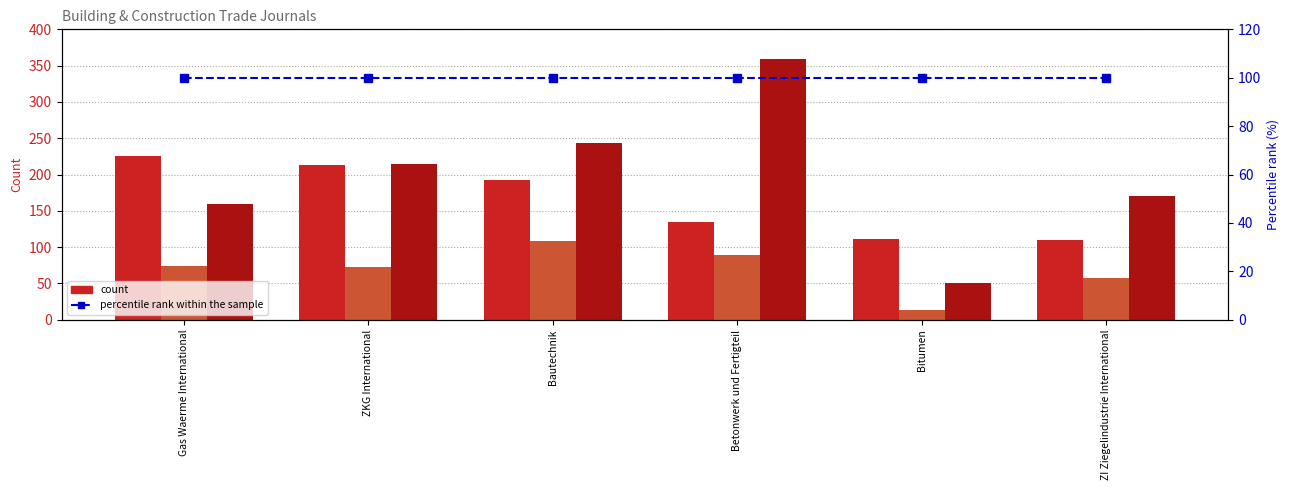

Reading left to right, what are all the values shown in this chart?

H index: Gas Waerme International=225	ZKG International=213	Bautechnik=193	Betonwerk und Fertigteil=135	Bitumen=111	ZI Ziegelindustrie International=110
Total Docs. (1999): Gas Waerme International=74	ZKG International=72	Bautechnik=109	Betonwerk und Fertigteil=89	Bitumen=13	ZI Ziegelindustrie International=57
Total Docs. (3years): Gas Waerme International=159	ZKG International=215	Bautechnik=243	Betonwerk und Fertigteil=359	Bitumen=51	ZI Ziegelindustrie International=170
percentile rank within sample: Gas Waerme International=100	ZKG International=100	Bautechnik=100	Betonwerk und Fertigteil=100	Bitumen=100	ZI Ziegelindustrie International=100